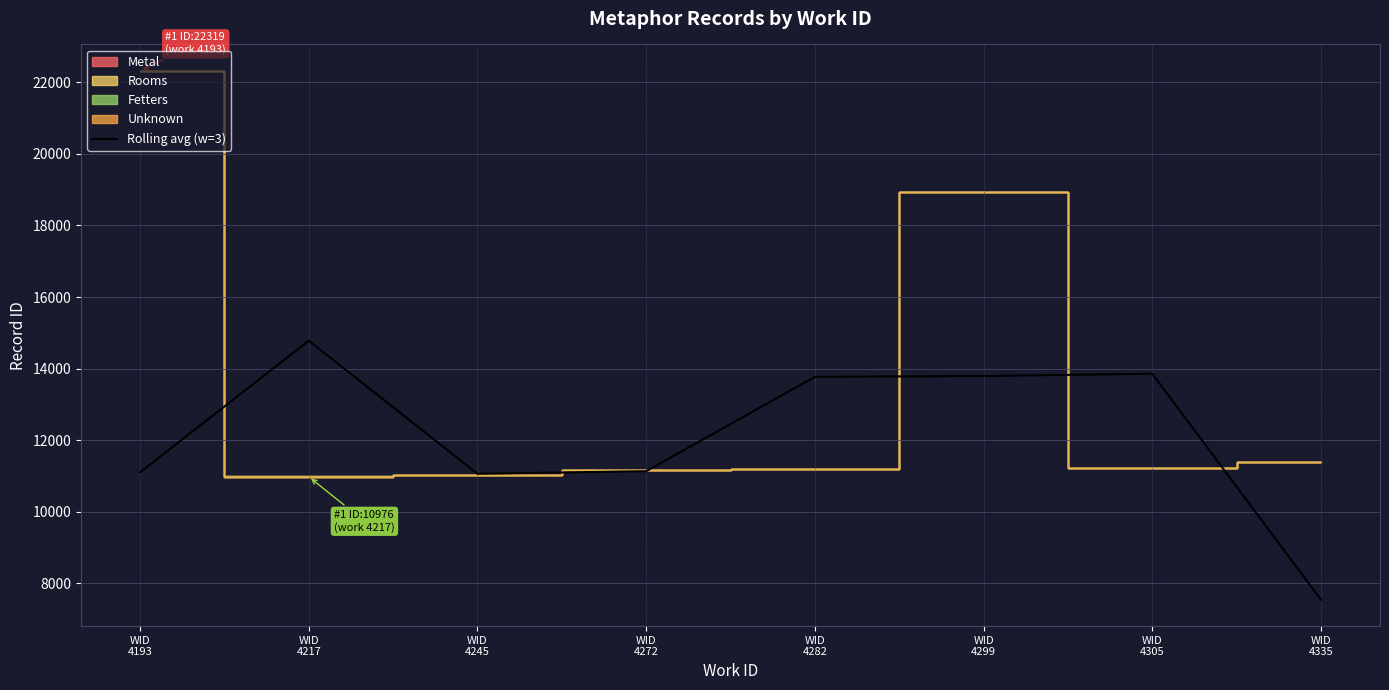

Where is the data nearest to the value 11160?

WID
4272